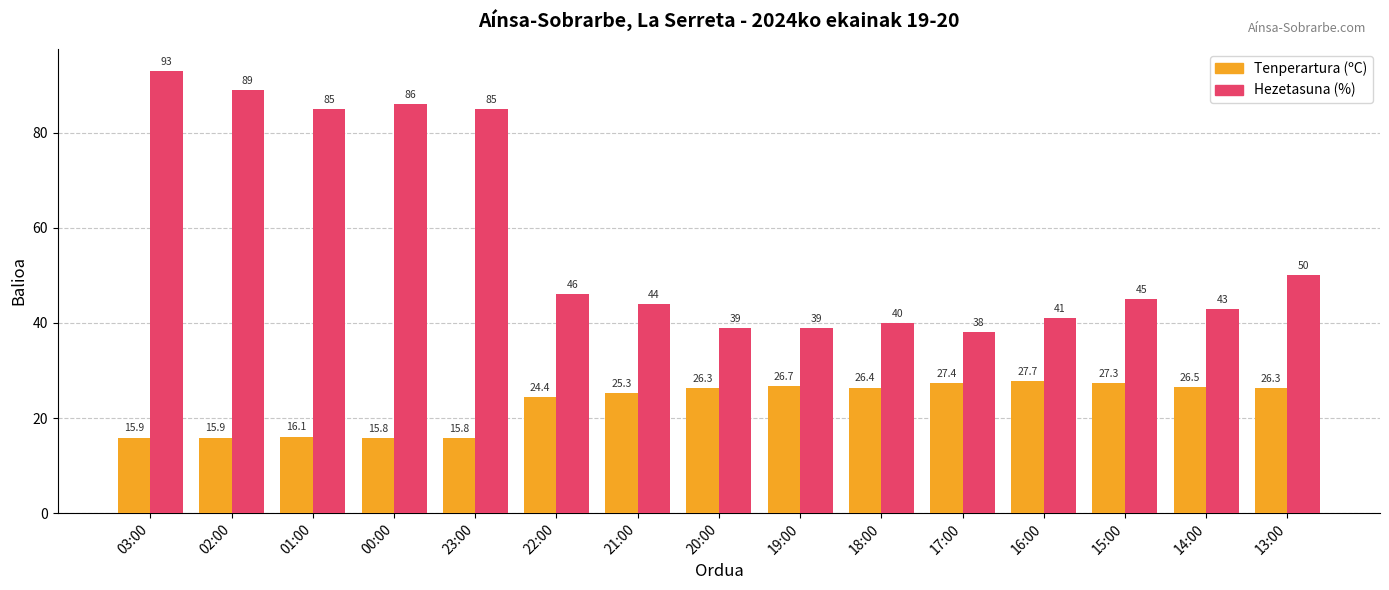

What is the average value of the Hezetasuna (%) series?

57.5